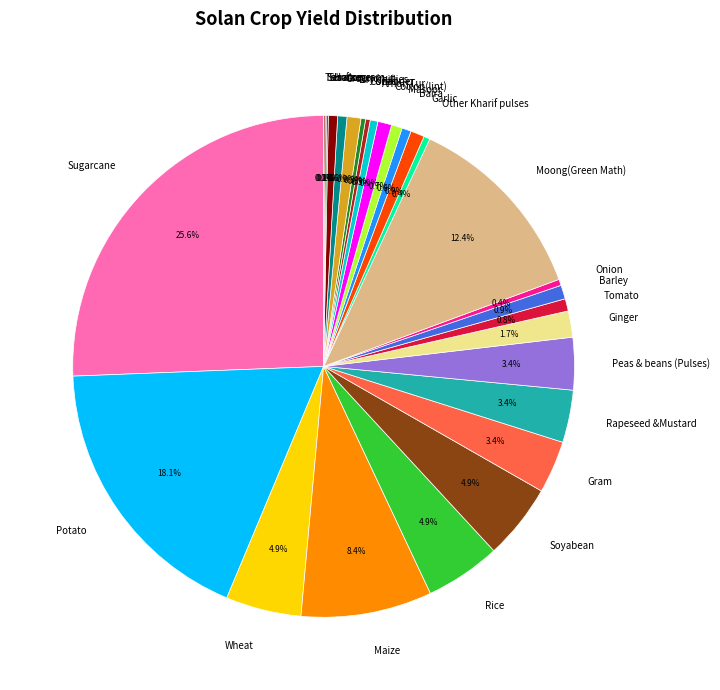

Is there a majority slice in this chart?

No